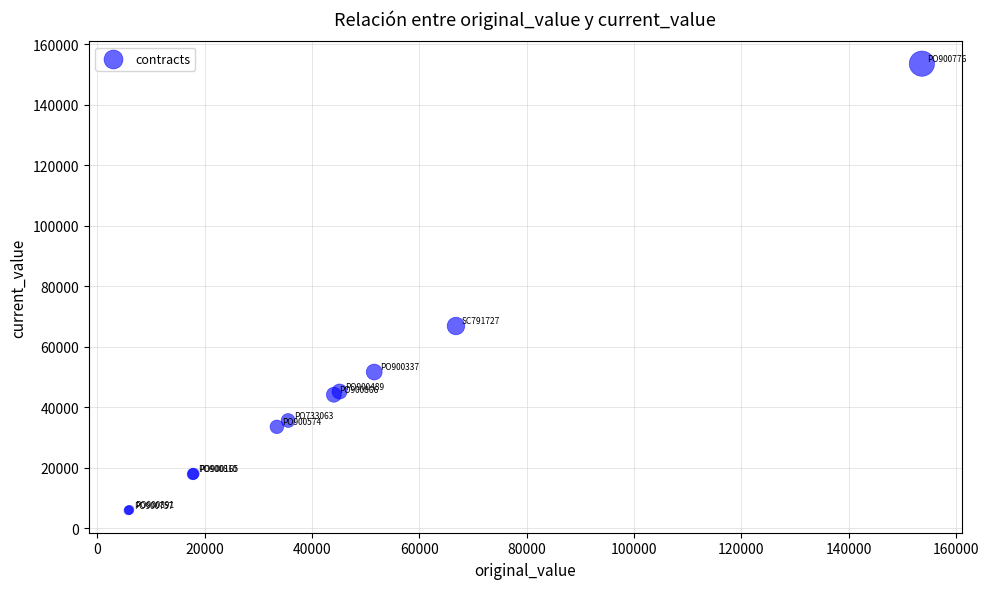

What Y value in the scatter plot is closest to 79726?

66830.9